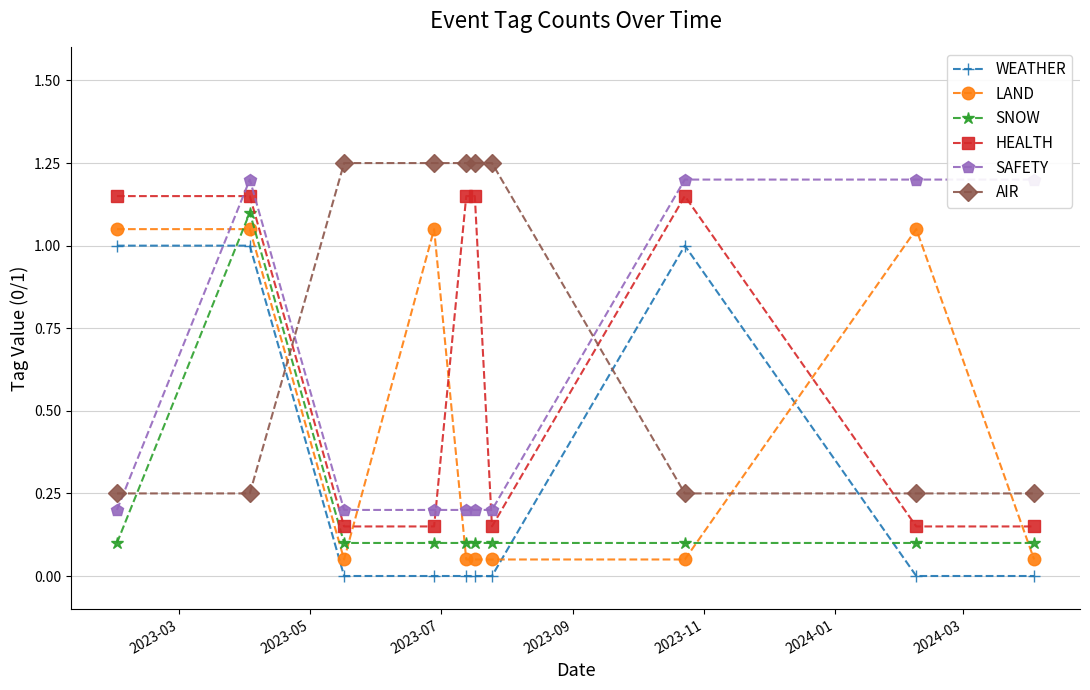

What is the approximate value of SNOW at 2023-09?

0.1